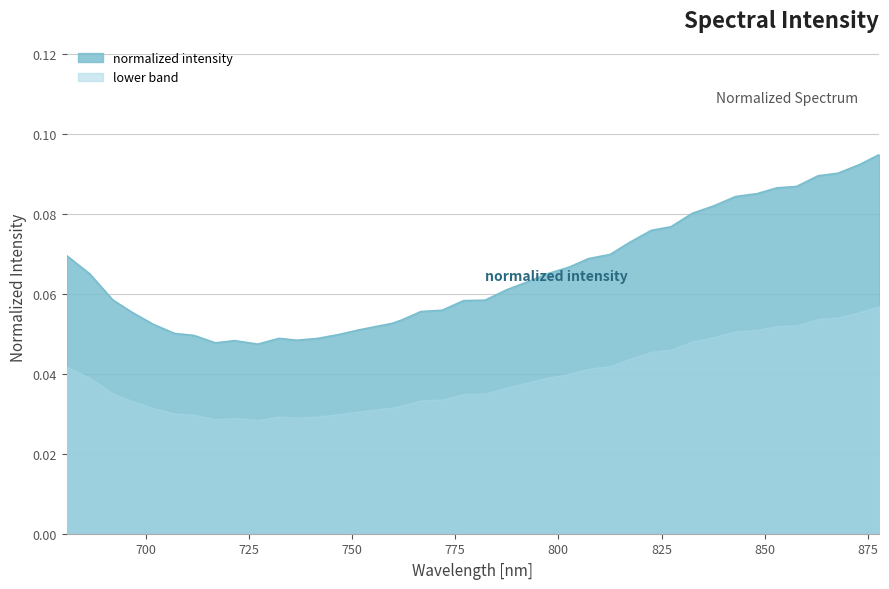

What is the label of the 18th point from the right?

792.18